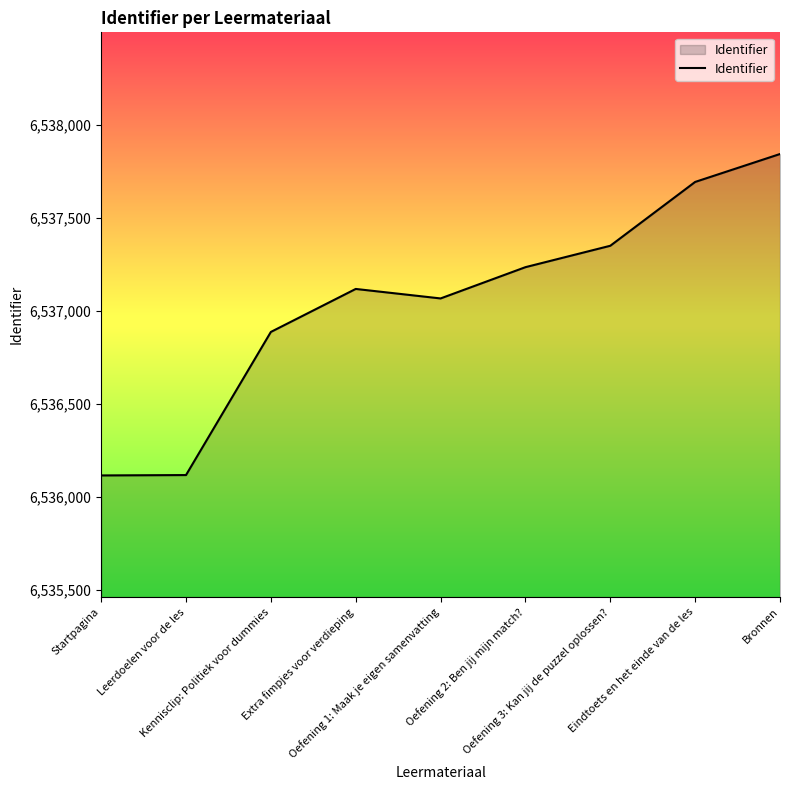

How many lines are shown in the chart?

1